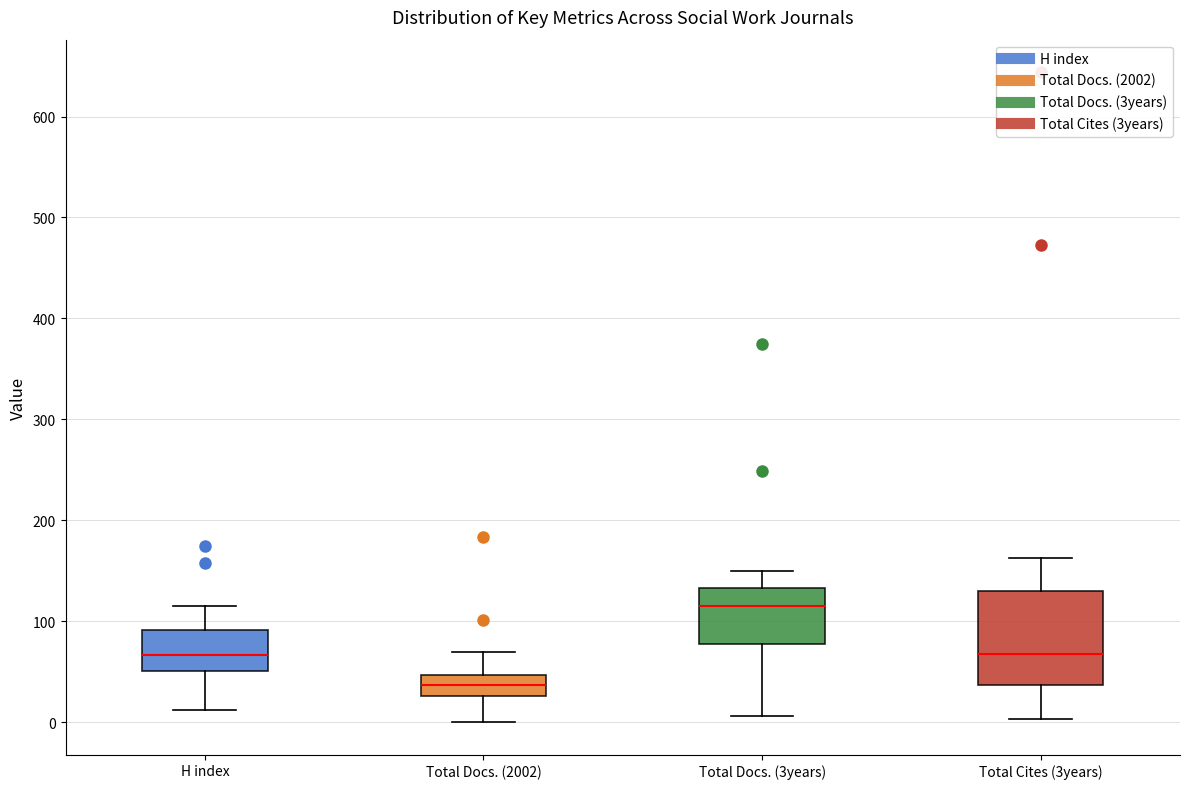

Reading left to right, read every box against the y-axis: the position of its median line, the range the box covers, and the ends of its whiskers. The values are not printed on the chart, so give them approximately, as read against the axis.

H index: median 70, box 50 to 90, whiskers 10 to 120
Total Docs. (2002): median 40, box 30 to 50, whiskers 0 to 70
Total Docs. (3years): median 120, box 80 to 130, whiskers 10 to 150
Total Cites (3years): median 70, box 40 to 130, whiskers 0 to 160